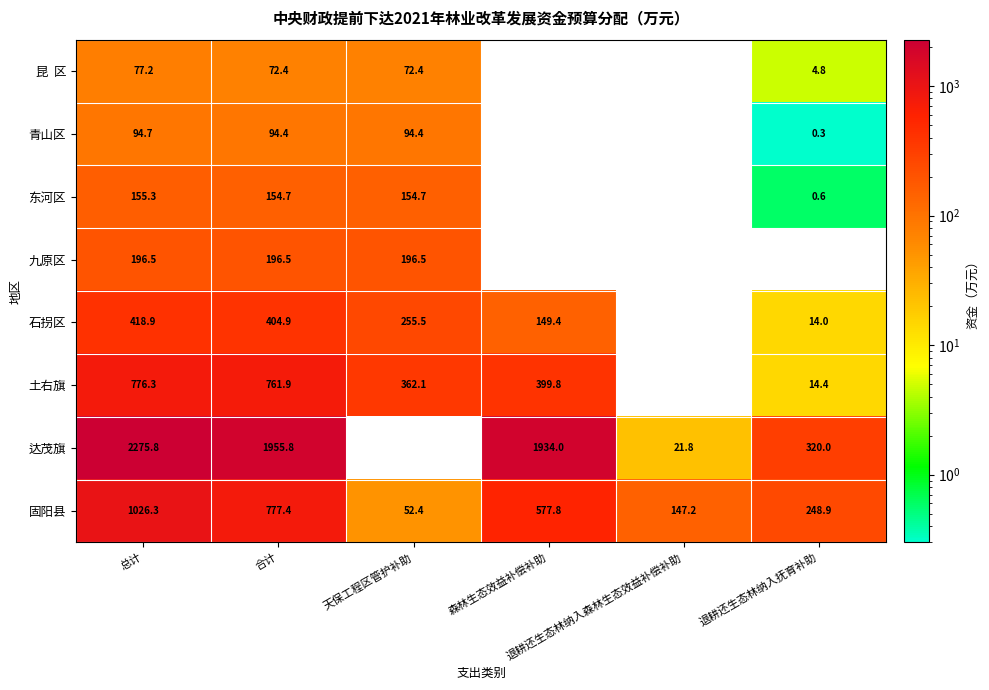

Is the value of 固阳县 at 合计 greater than the value of 土右旗 at 退耕还生态林纳入抚育补助?

Yes